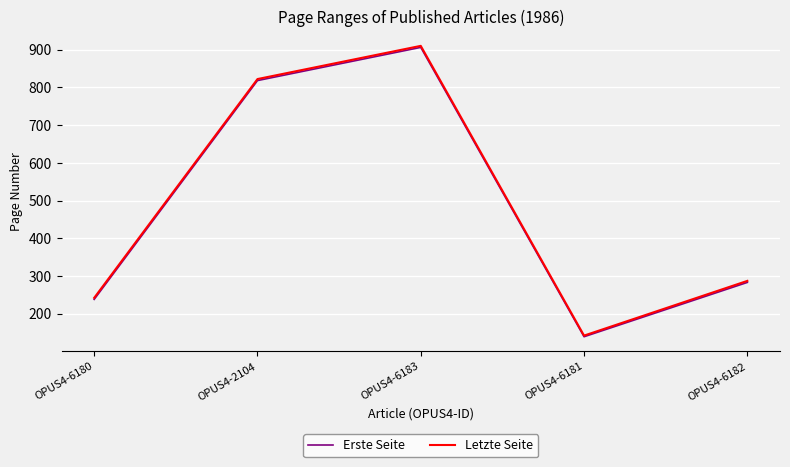

In Letzte Seite, how many points are lower than both neighbors (excluding endpoints)?

1